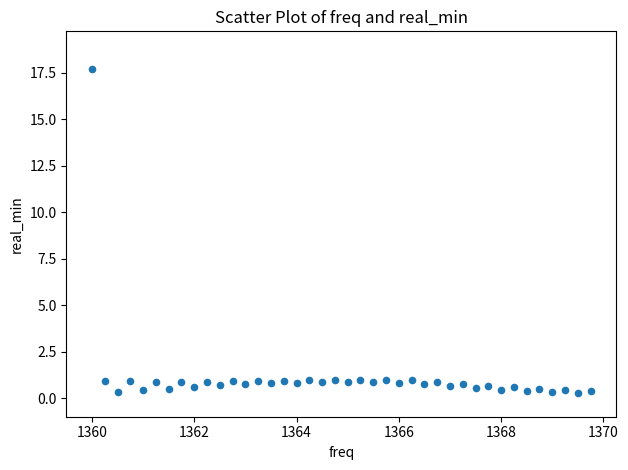

What is the range of Y values (max minus min)?

17.5